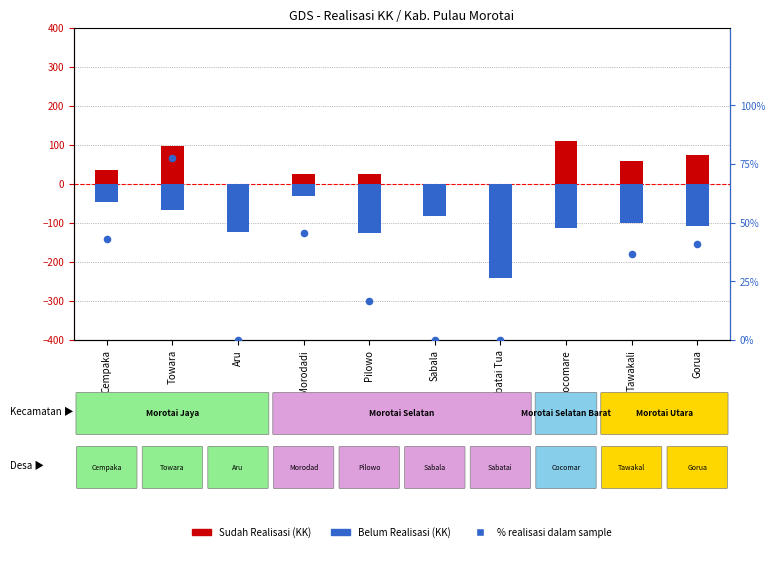

Which series has the largest total across all categories?

Sudah Realisasi (KK)